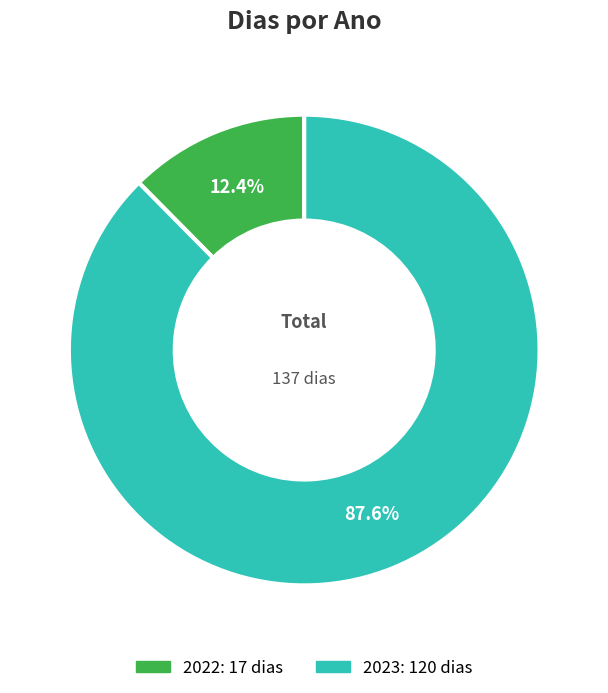

What is the smallest slice in the pie chart?

2022